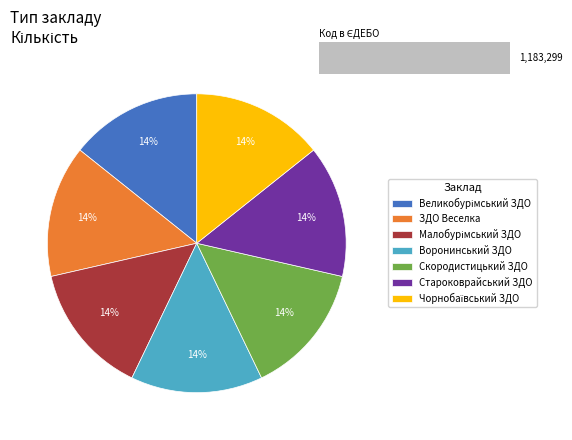

Is ЗДО Веселка the majority of the pie?

No